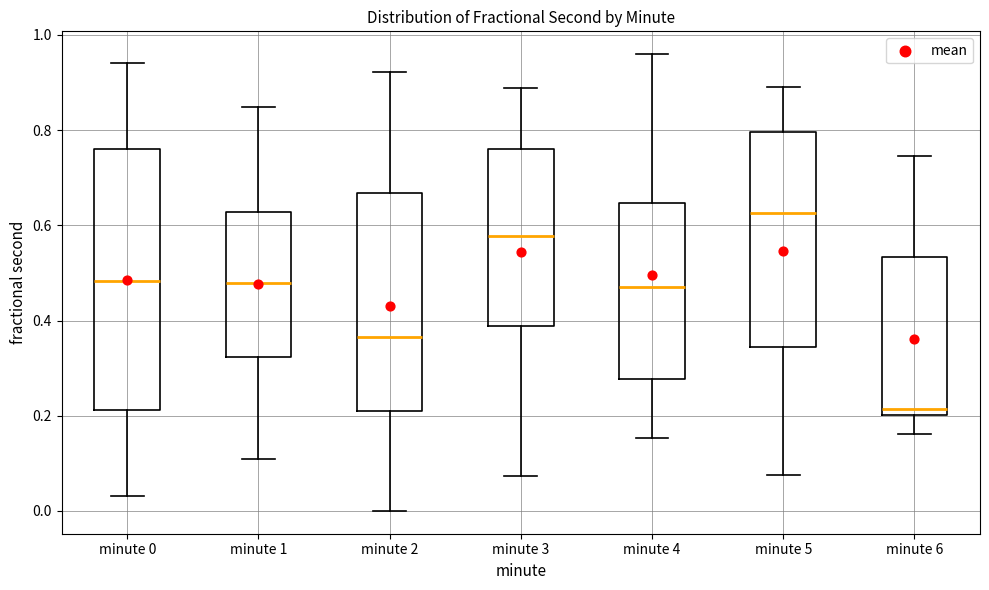

Reading left to right, read every box against the y-axis: the position of its median line, the range the box covers, and the ends of its whiskers. The values are not printed on the chart, so give them approximately, as read against the axis.

minute 0: median 0.48, box 0.22 to 0.76, whiskers 0.04 to 0.94
minute 1: median 0.48, box 0.32 to 0.62, whiskers 0.10 to 0.84
minute 2: median 0.36, box 0.20 to 0.66, whiskers 0.00 to 0.92
minute 3: median 0.58, box 0.38 to 0.76, whiskers 0.08 to 0.88
minute 4: median 0.46, box 0.28 to 0.64, whiskers 0.16 to 0.96
minute 5: median 0.62, box 0.34 to 0.80, whiskers 0.08 to 0.90
minute 6: median 0.22, box 0.20 to 0.54, whiskers 0.16 to 0.74